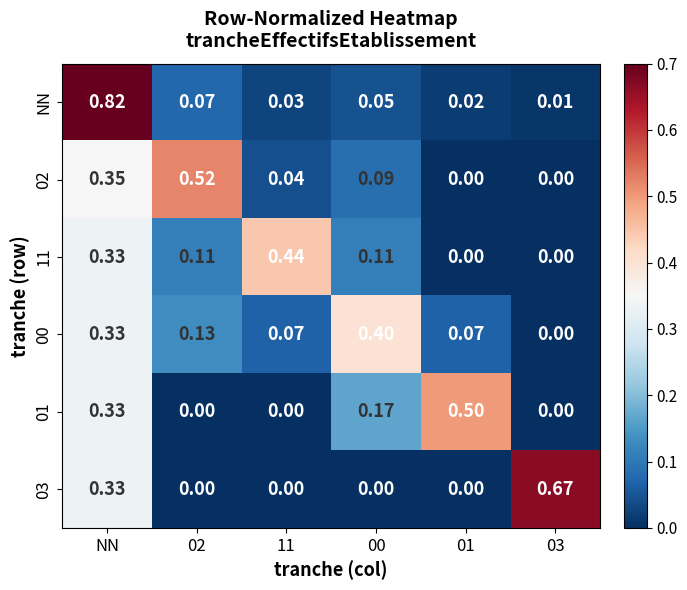

Which series has the widest spread of values?

NN